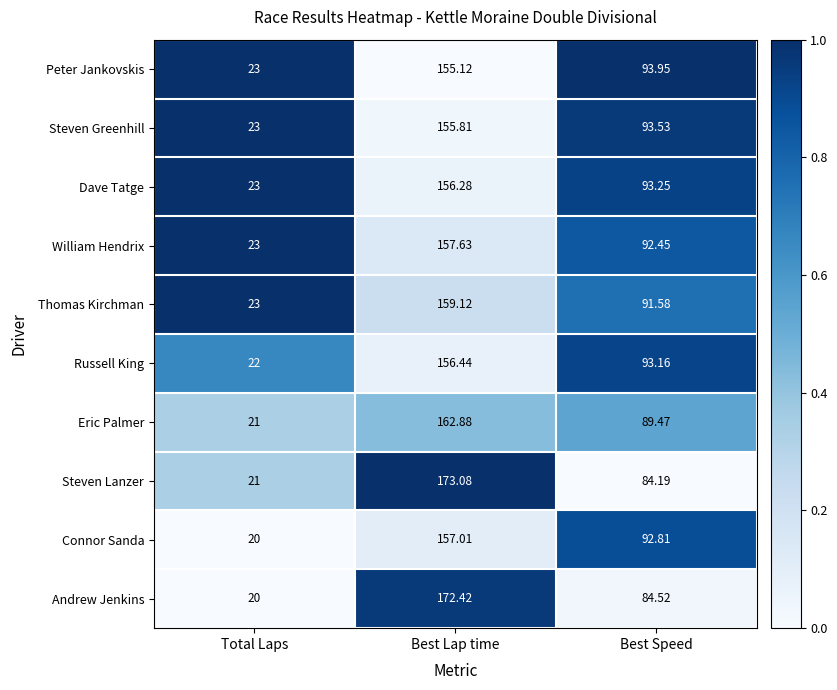

Rank the categories by William Hendrix value from highest to lowest.

Best Lap time, Best Speed, Total Laps